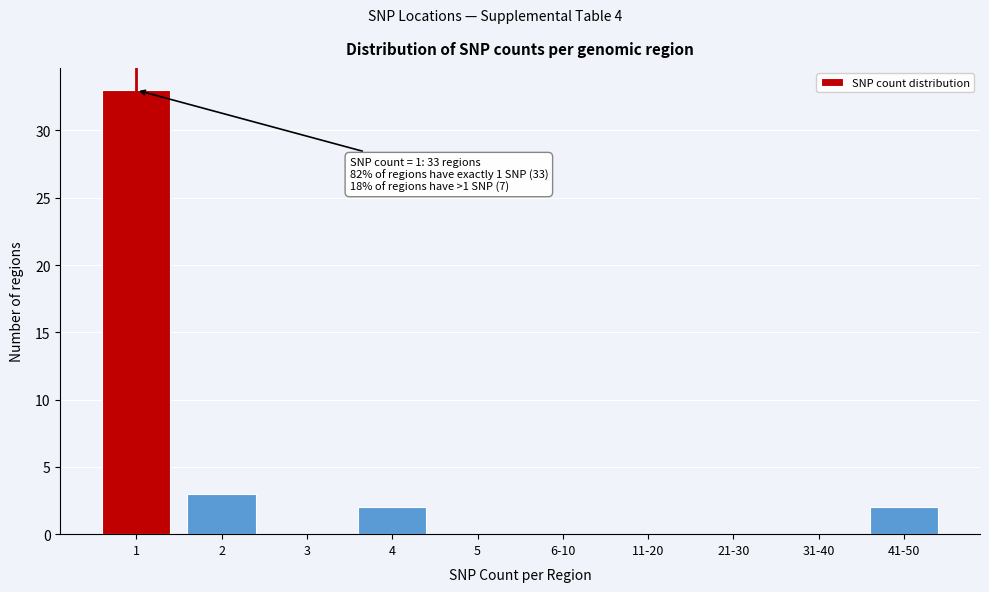

Reading left to right, list all the values displayed in this chart.

1=33	2=3	3=0	4=2	5=0	6-10=0	11-20=0	21-30=0	31-40=0	41-50=2